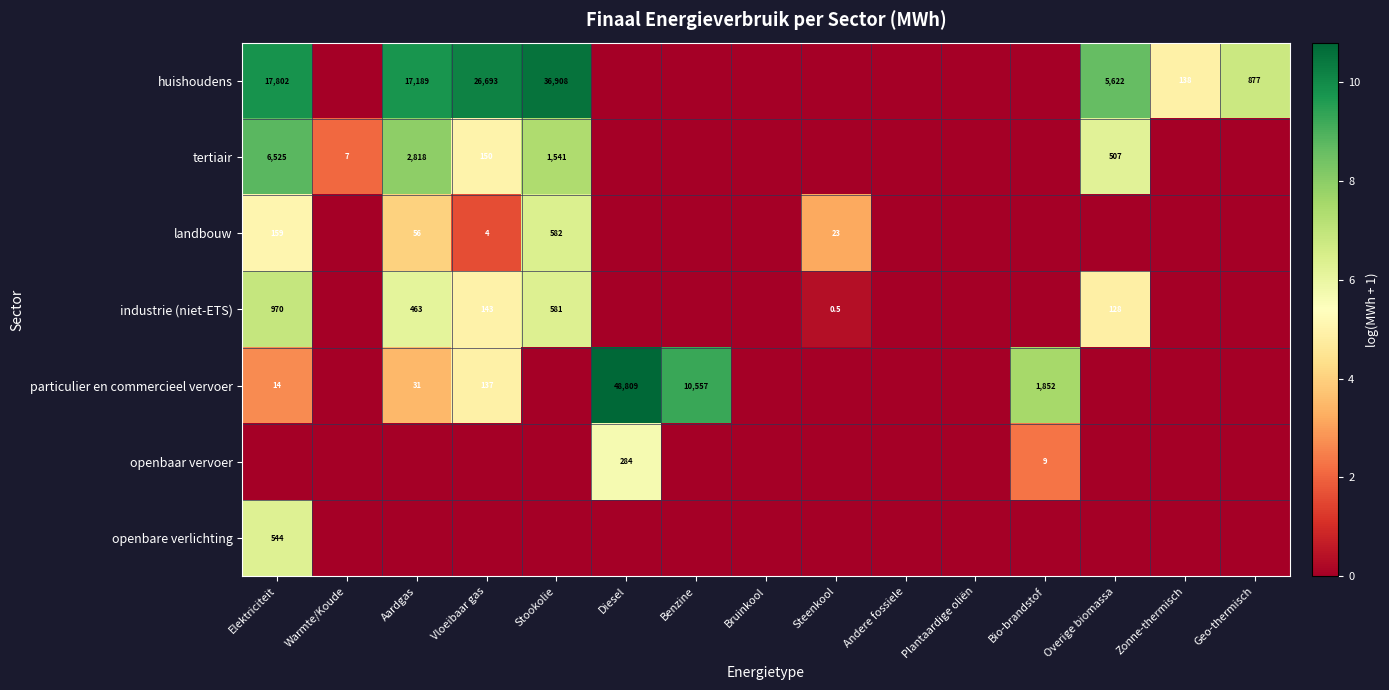

The huishoudens series shows 47562.8 at Vloeibaar gas. True or false?

False